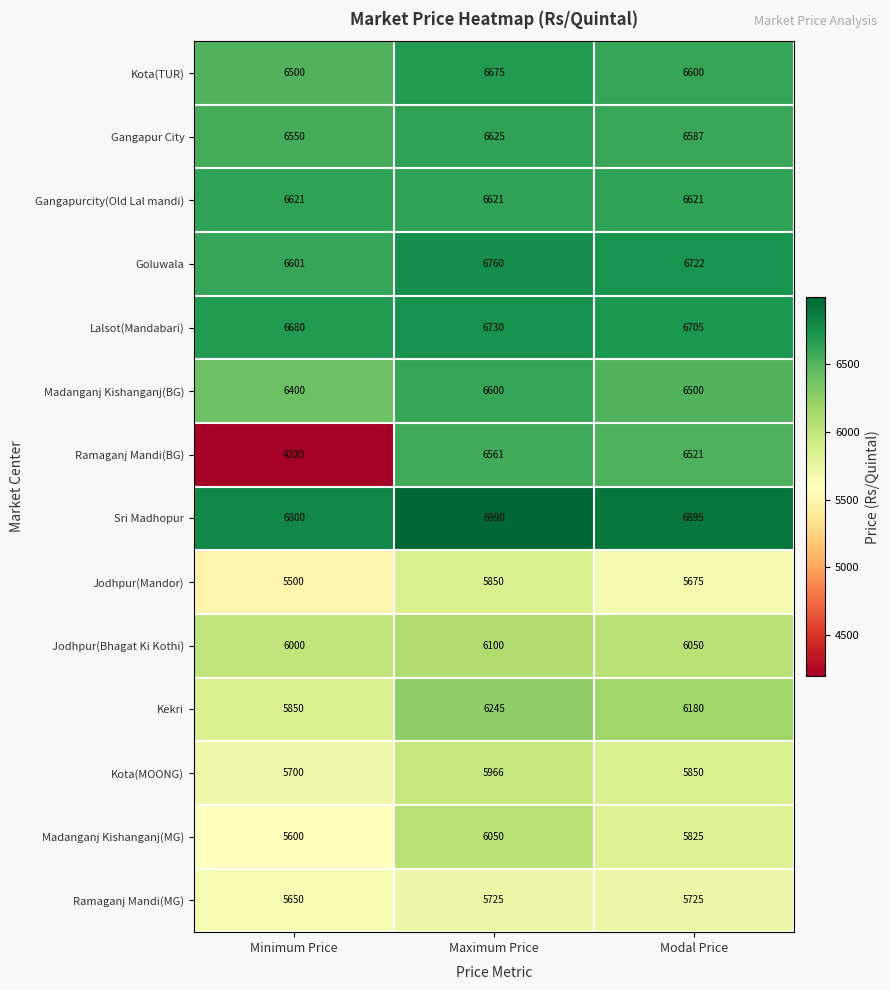

How many data points in Jodhpur(Bhagat Ki Kothi) are less than 6050?

1